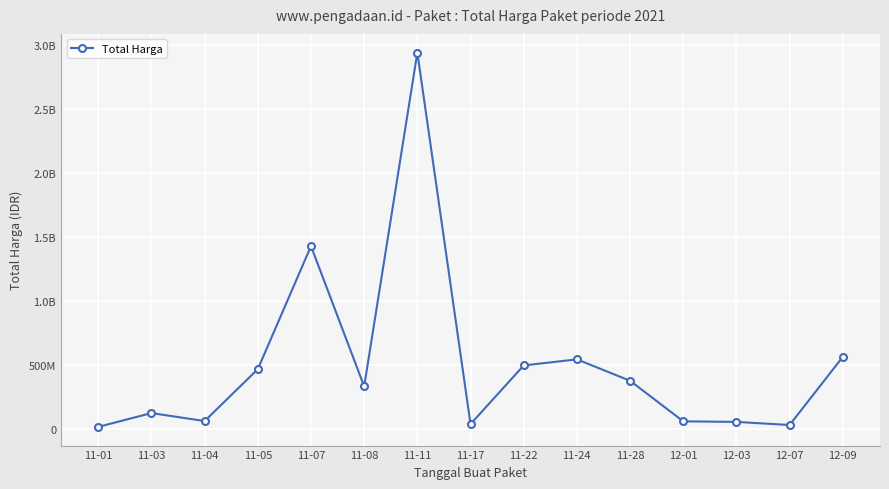

How many interior local valleys (lower than both neighbors) does the data have?

4